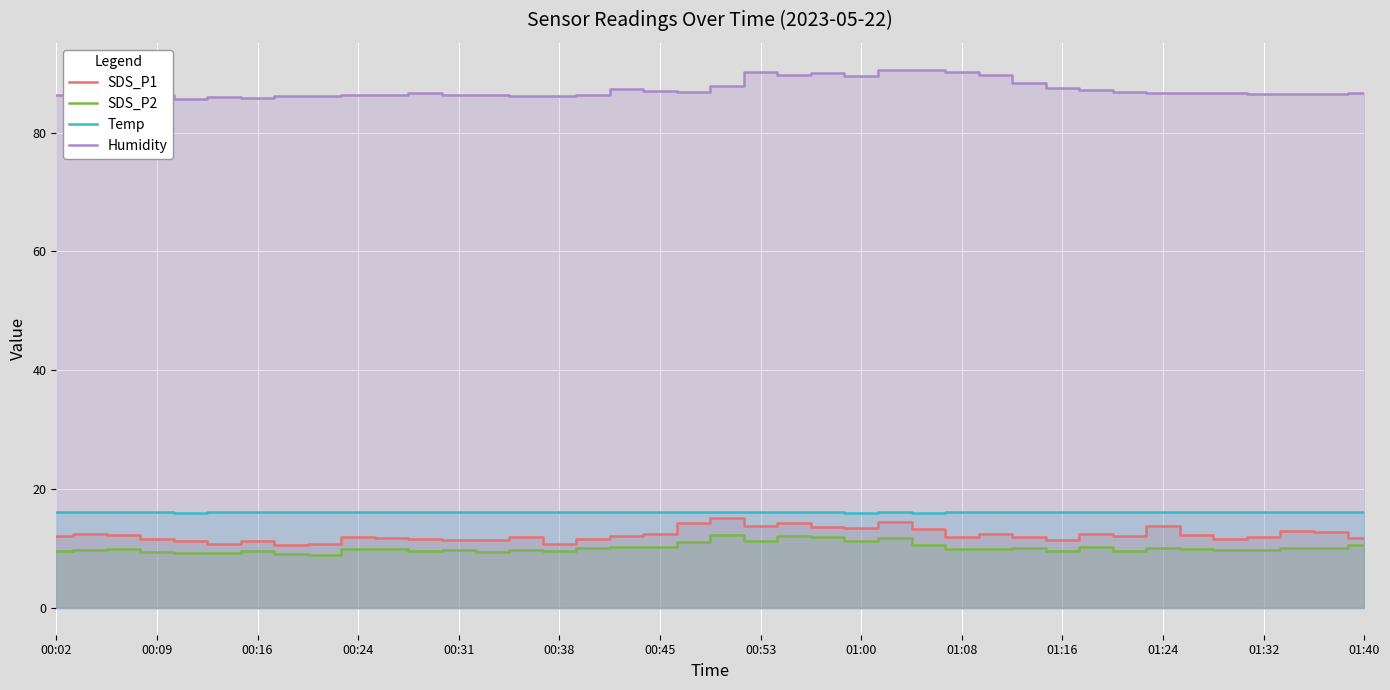

Which series has the largest total across all categories?

Humidity